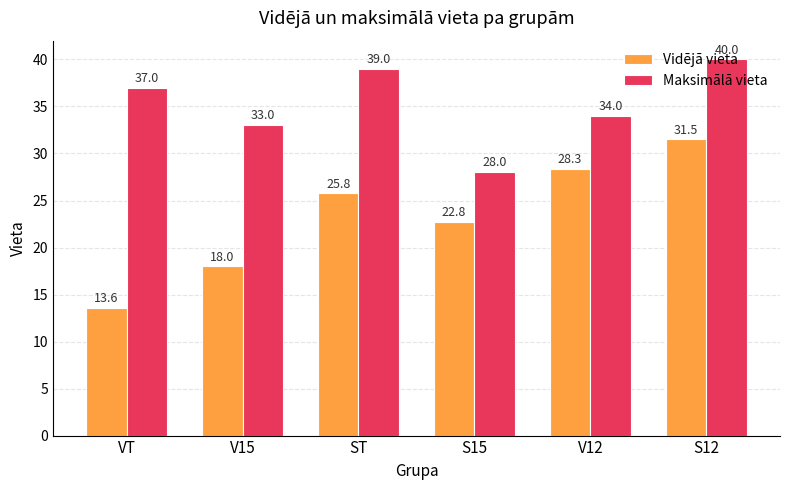

What is the value of the Vidējā vieta bar at the 4th from the left?

22.8